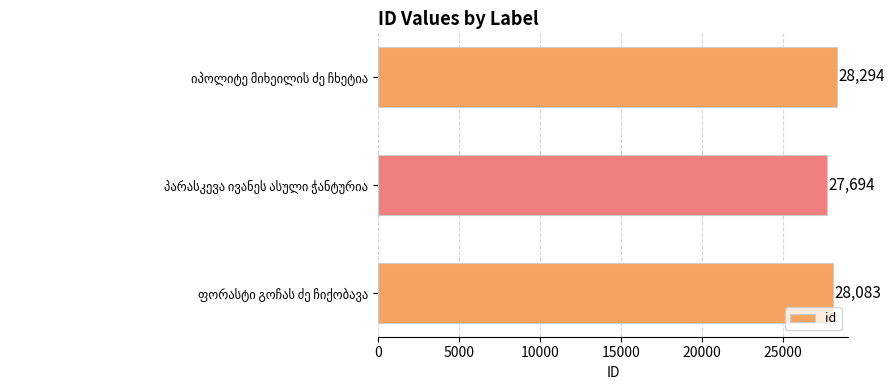

Reading top to bottom, transcribe all the data shown in this chart.

28294	27694	28083